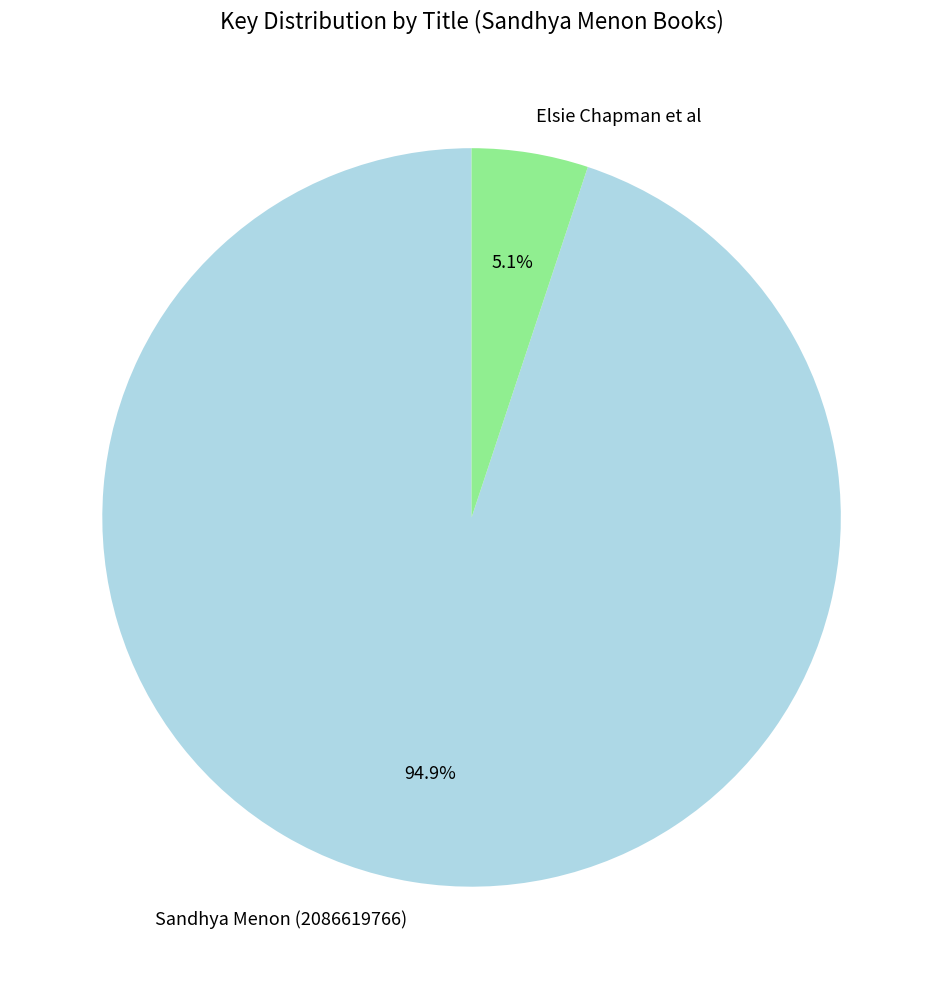

Which slice is the largest?

Sandhya Menon (2086619766)